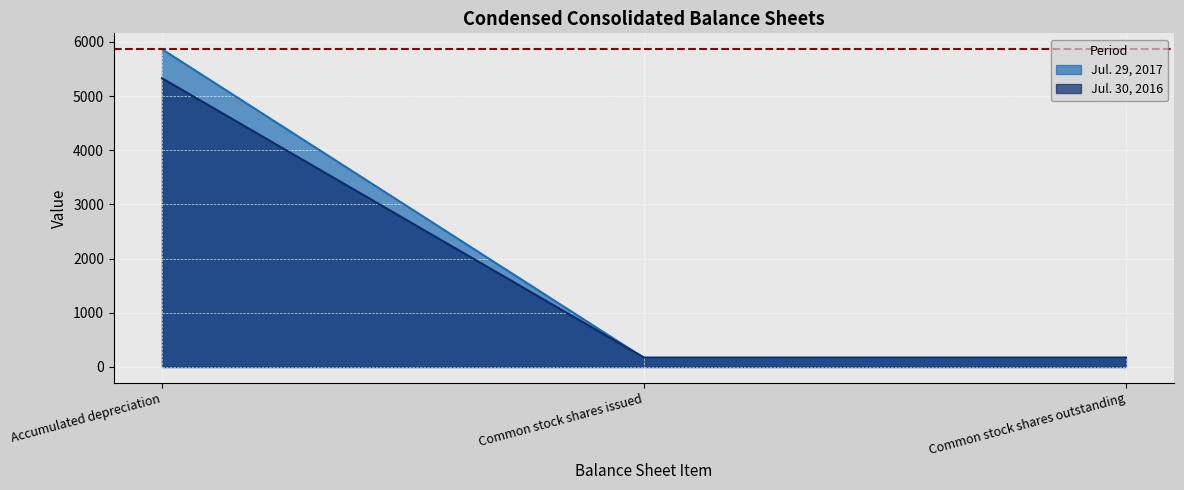

What is the label of the 3rd point from the left?

Common stock shares outstanding